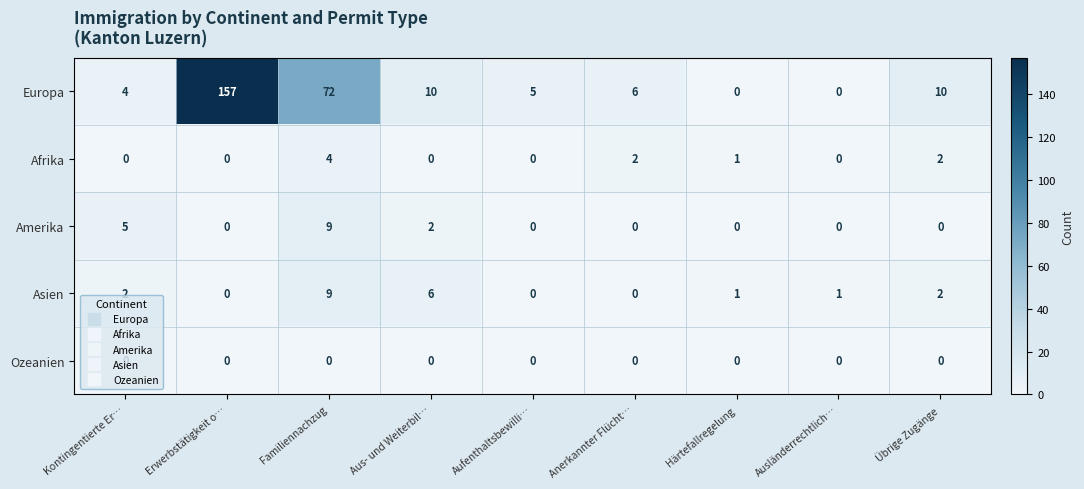

Is it true that Ozeanien equals 0 at Aufenthaltsbewilli…?

True